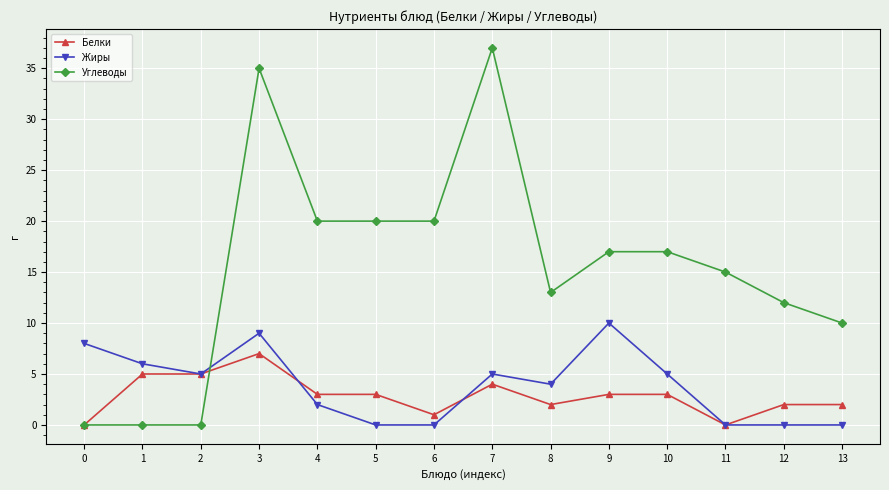

True or false: Белки has a value of 2 at 13.

True